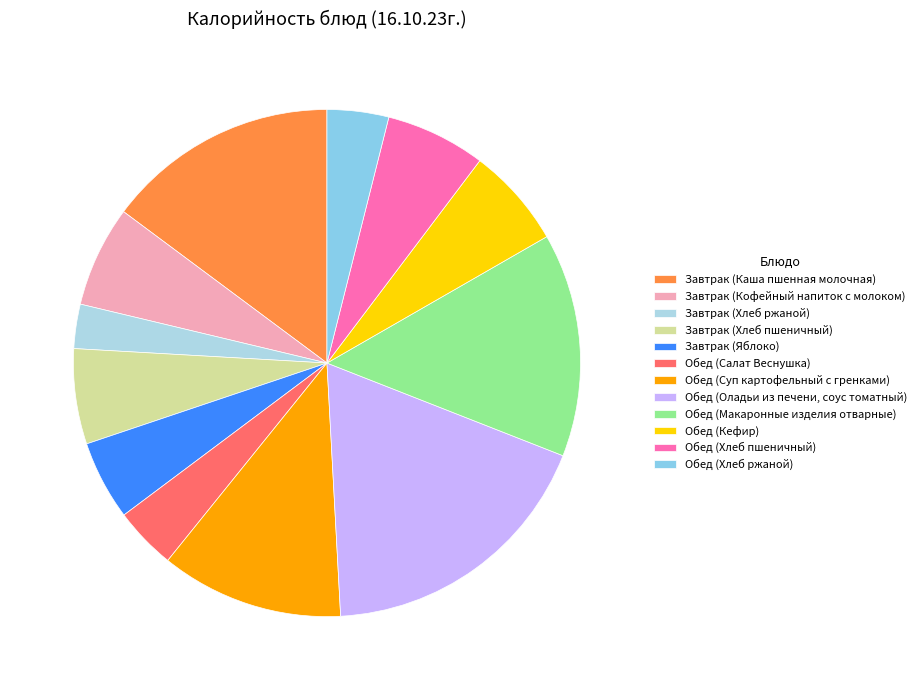

The Обед (Кефир) slice represents 6% of the pie. True or false?

True